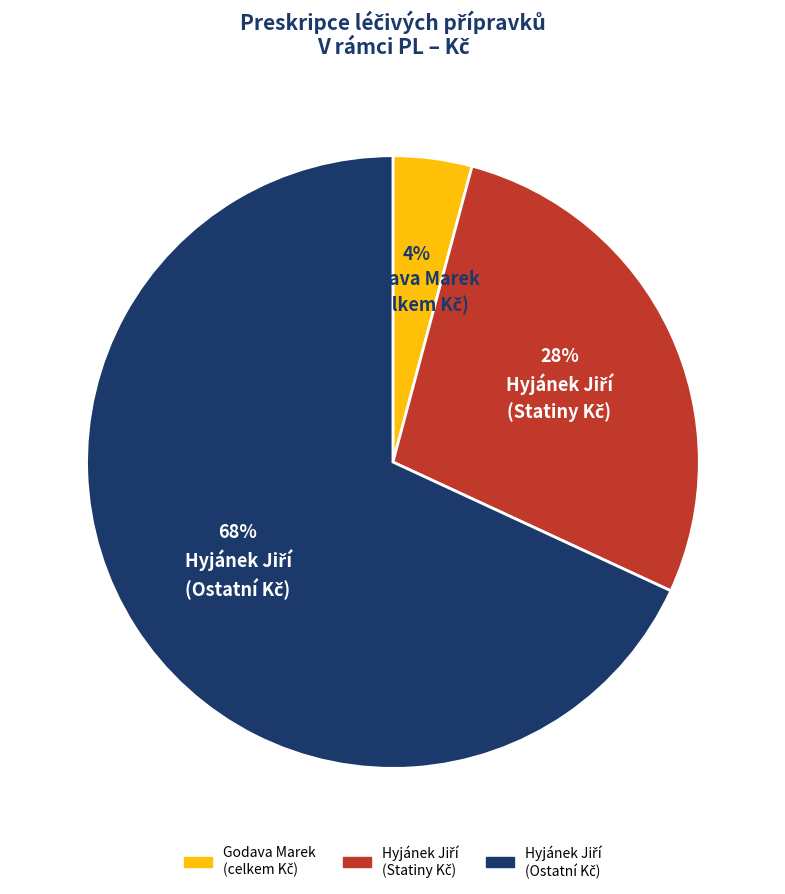

Count the number of slices in the pie.

3